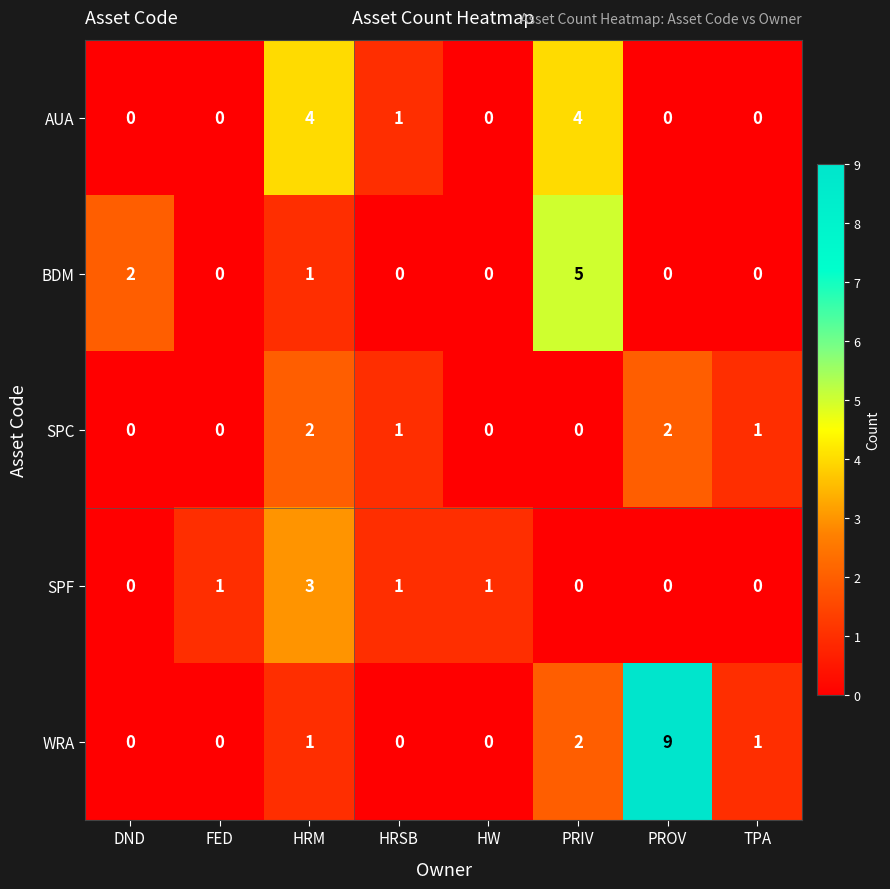

At which label does BDM reach its peak?

PRIV